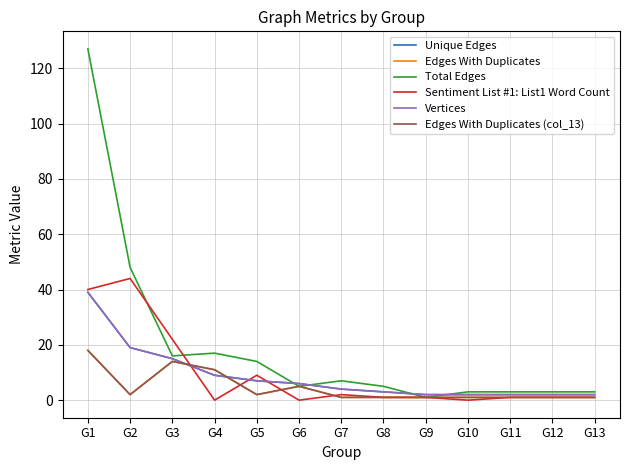

Rank the series at G6 from lowest to highest value.

Sentiment List #1: List1 Word Count, Edges With Duplicates, Total Edges, Edges With Duplicates (col_13), Unique Edges, Vertices